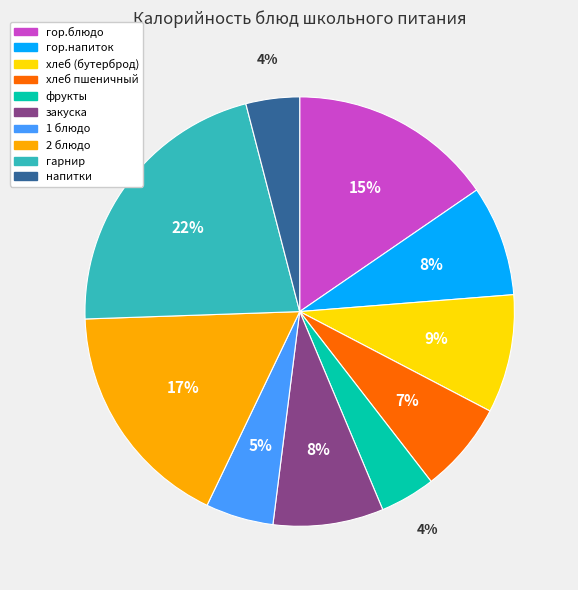

Which category has the biggest portion of the pie?

гарнир